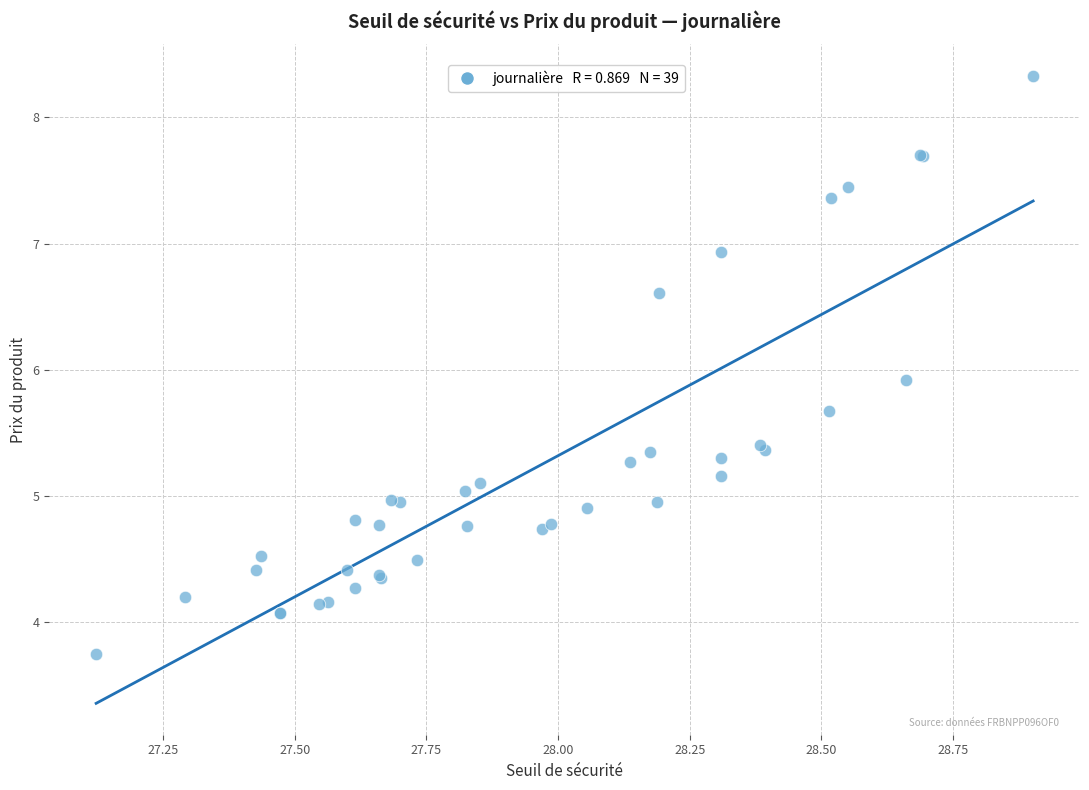

What Y value in the scatter plot is closest to 6?

5.9